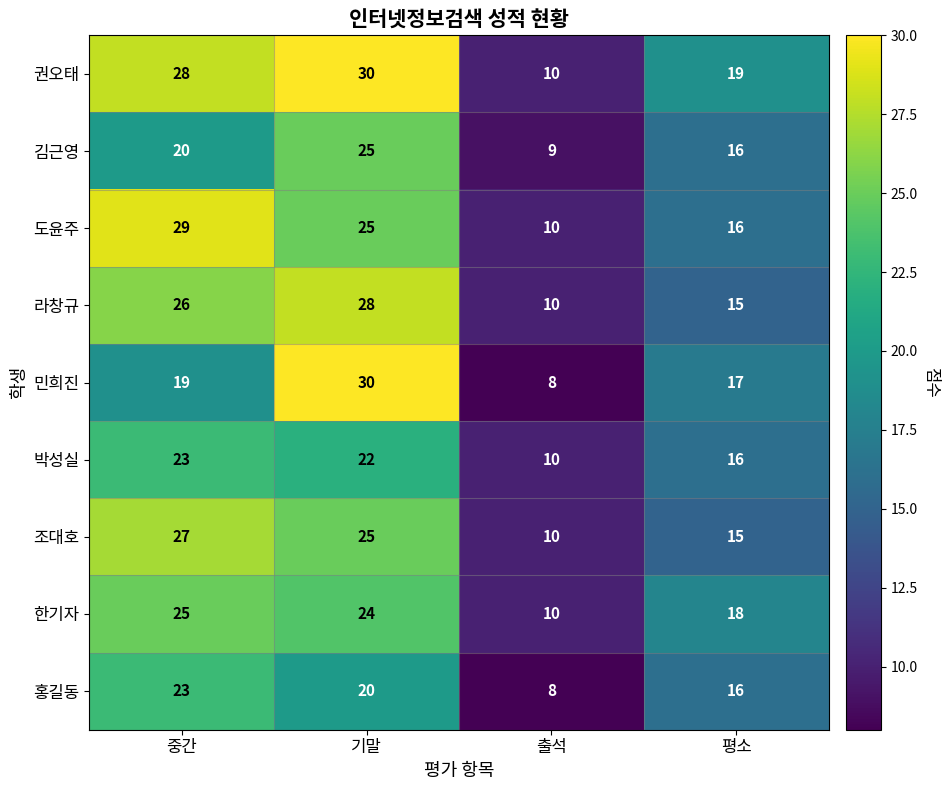

Which label corresponds to the smallest value in the chart?

출석